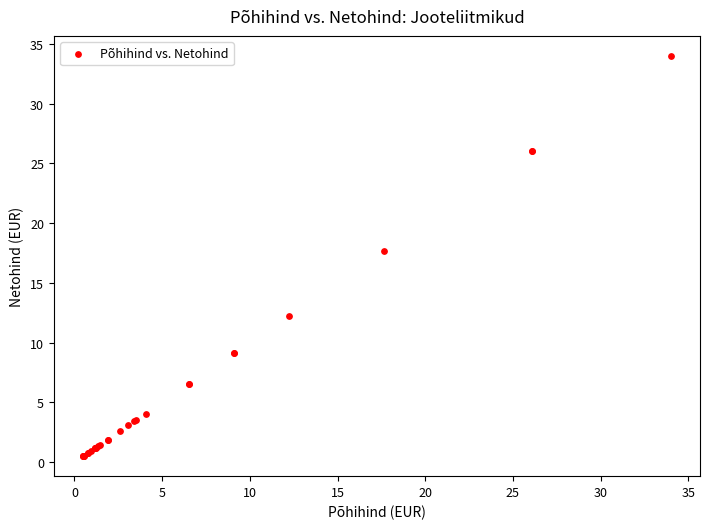

What Y value in the scatter plot is closest to 17?

17.7